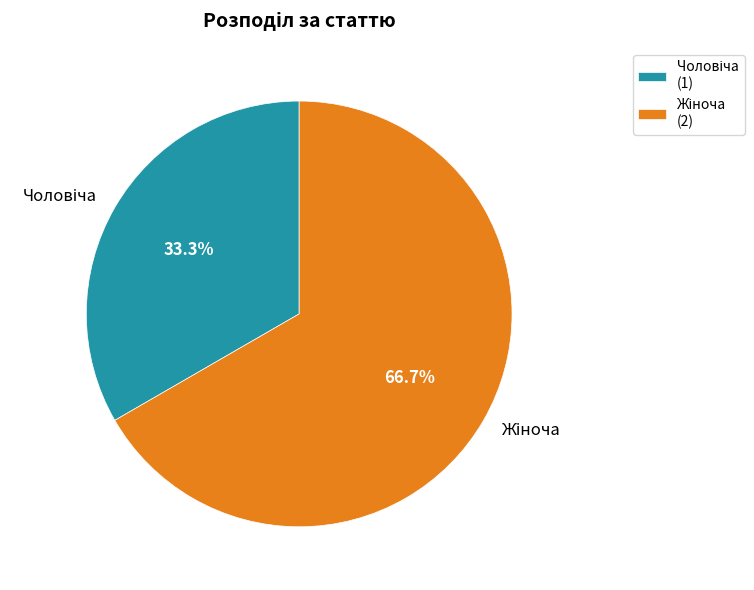

Is it true that Жіноча is 56% of the pie?

False